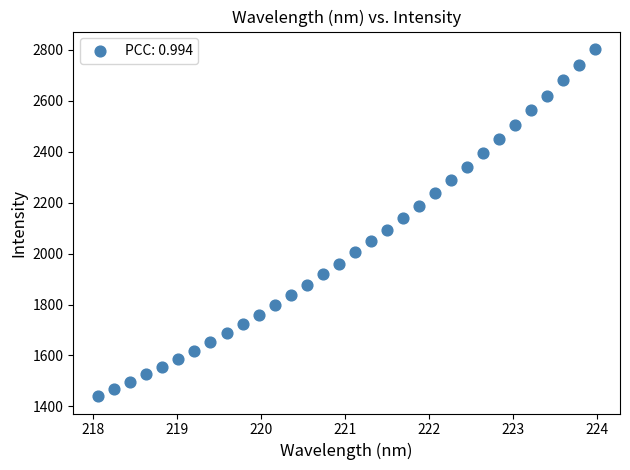

What is the range of Y values (max minus min)?

1363.2